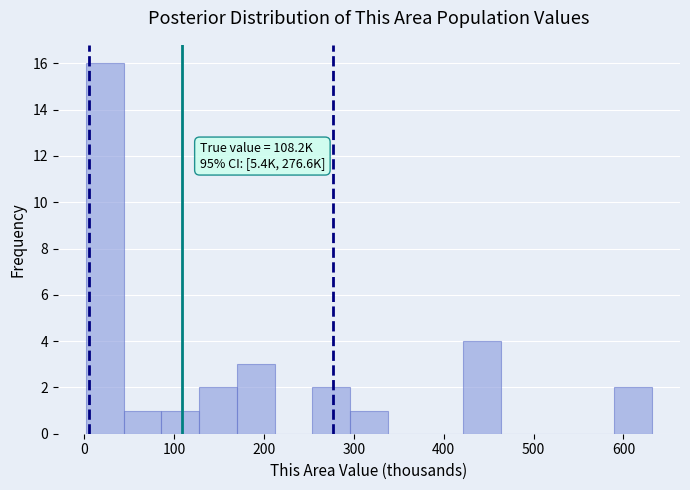

Over which range of the x-axis is the bar tallest?

0 to 40